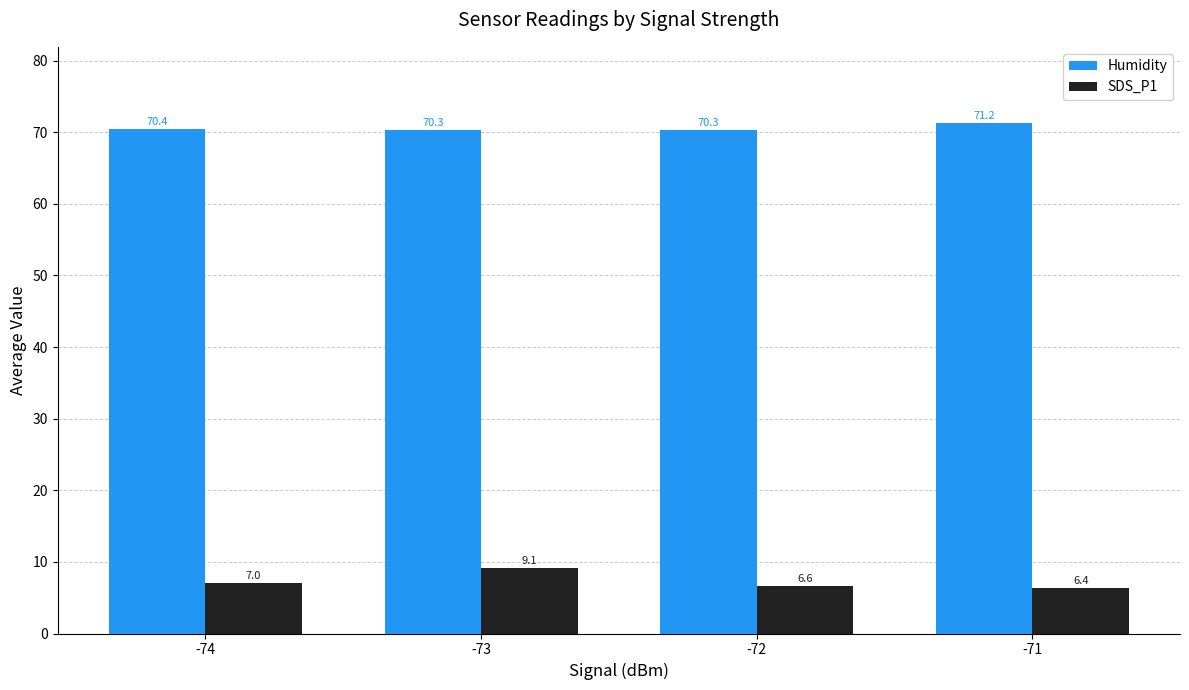

What is the value of the Humidity bar at the 1st from the left?

70.4